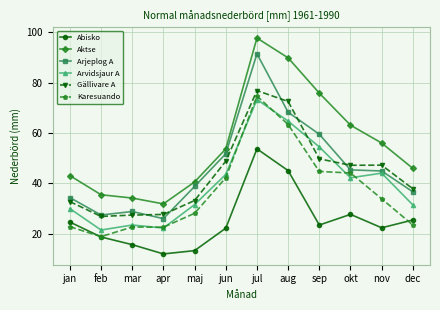

At which category does Abisko reach its first local peak?

jul